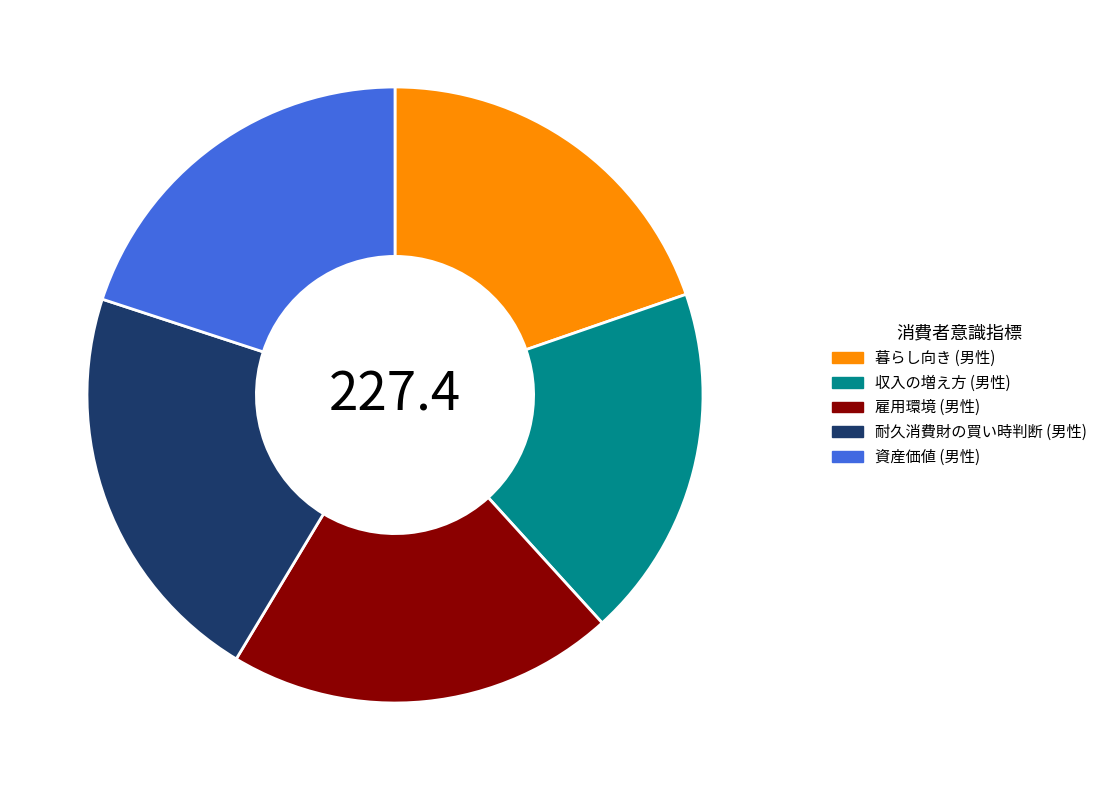

Is the sum of 耐久消費財の買い時判断 (男性) and 収入の増え方 (男性) greater than half?

No